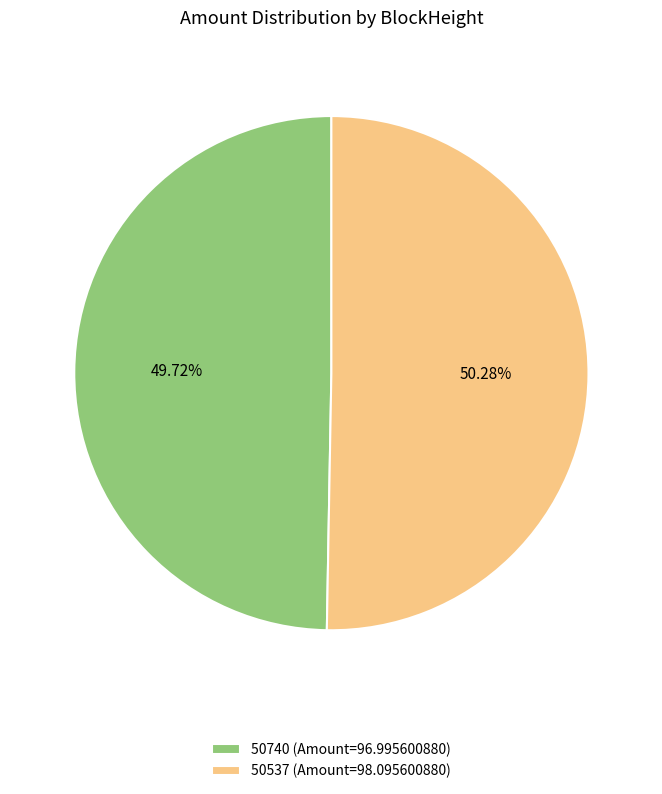

Count the number of slices in the pie.

2